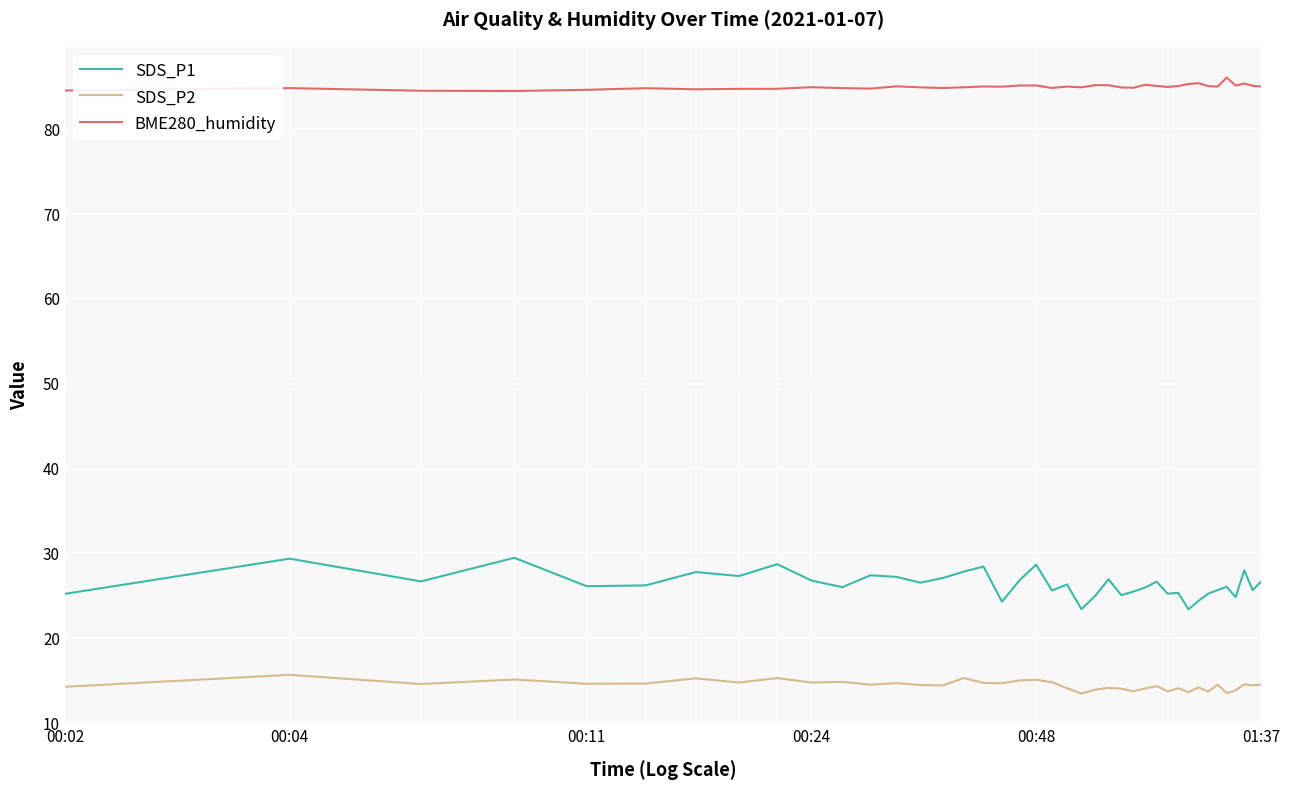

List the series in order of their peak value, lowest first.

SDS_P2, SDS_P1, BME280_humidity